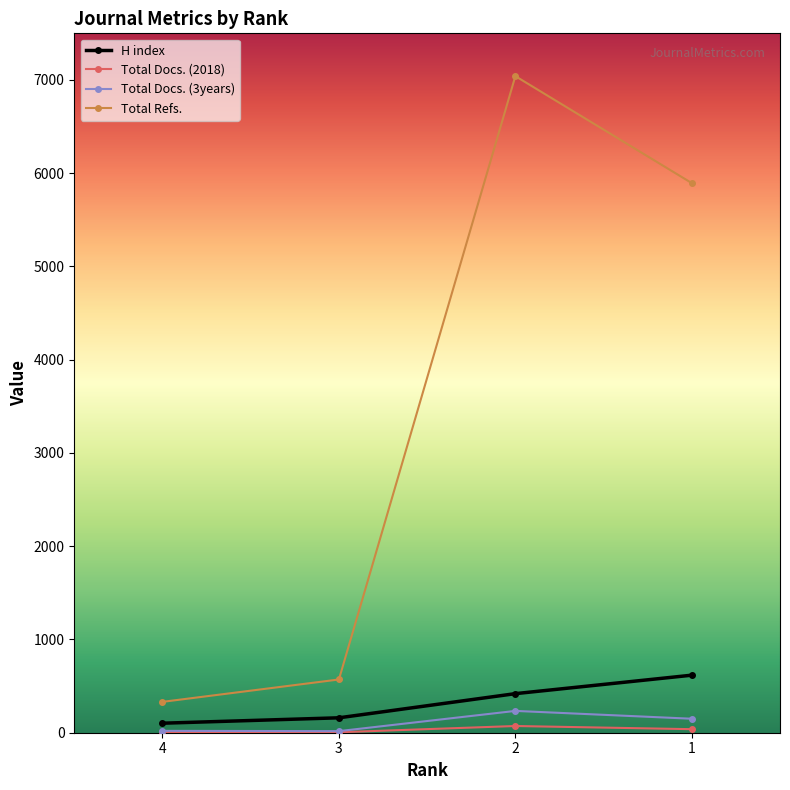

Which has a higher value, 1 or 3?

1